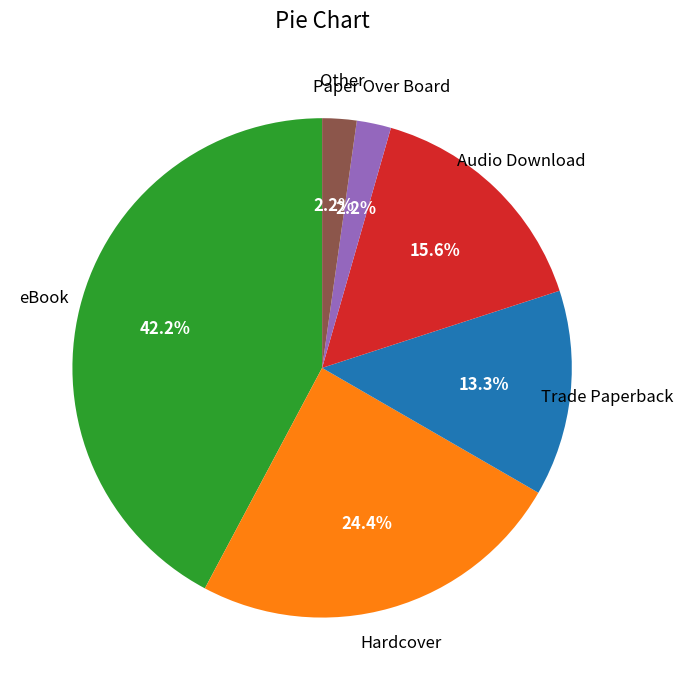

Does any single category account for the majority?

No